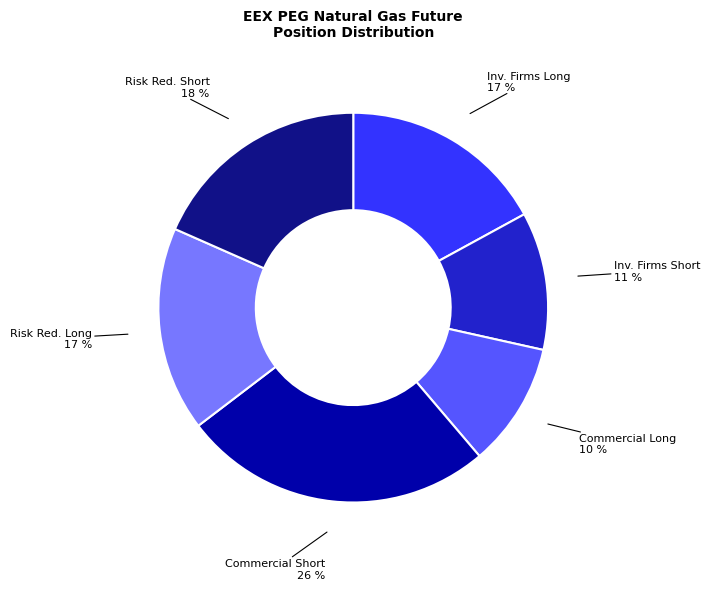

To the nearest percent, what is the difference between the largest and smallest slice percentages?

16%